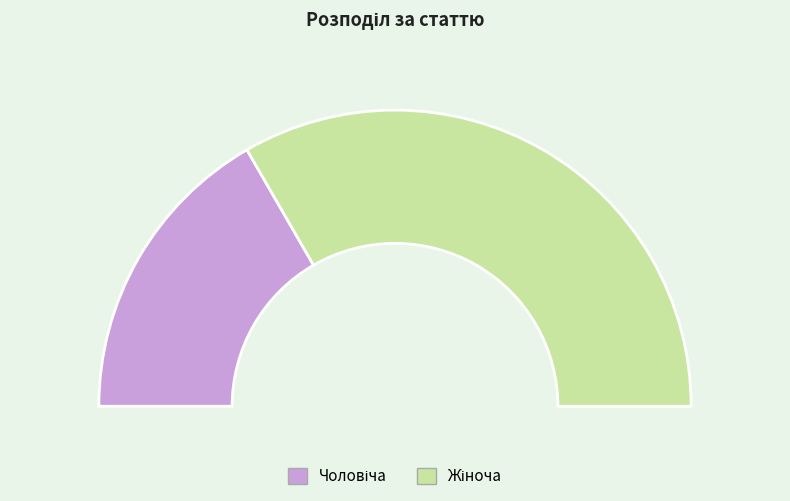

To the nearest percent, what is the average slice percentage?

50%